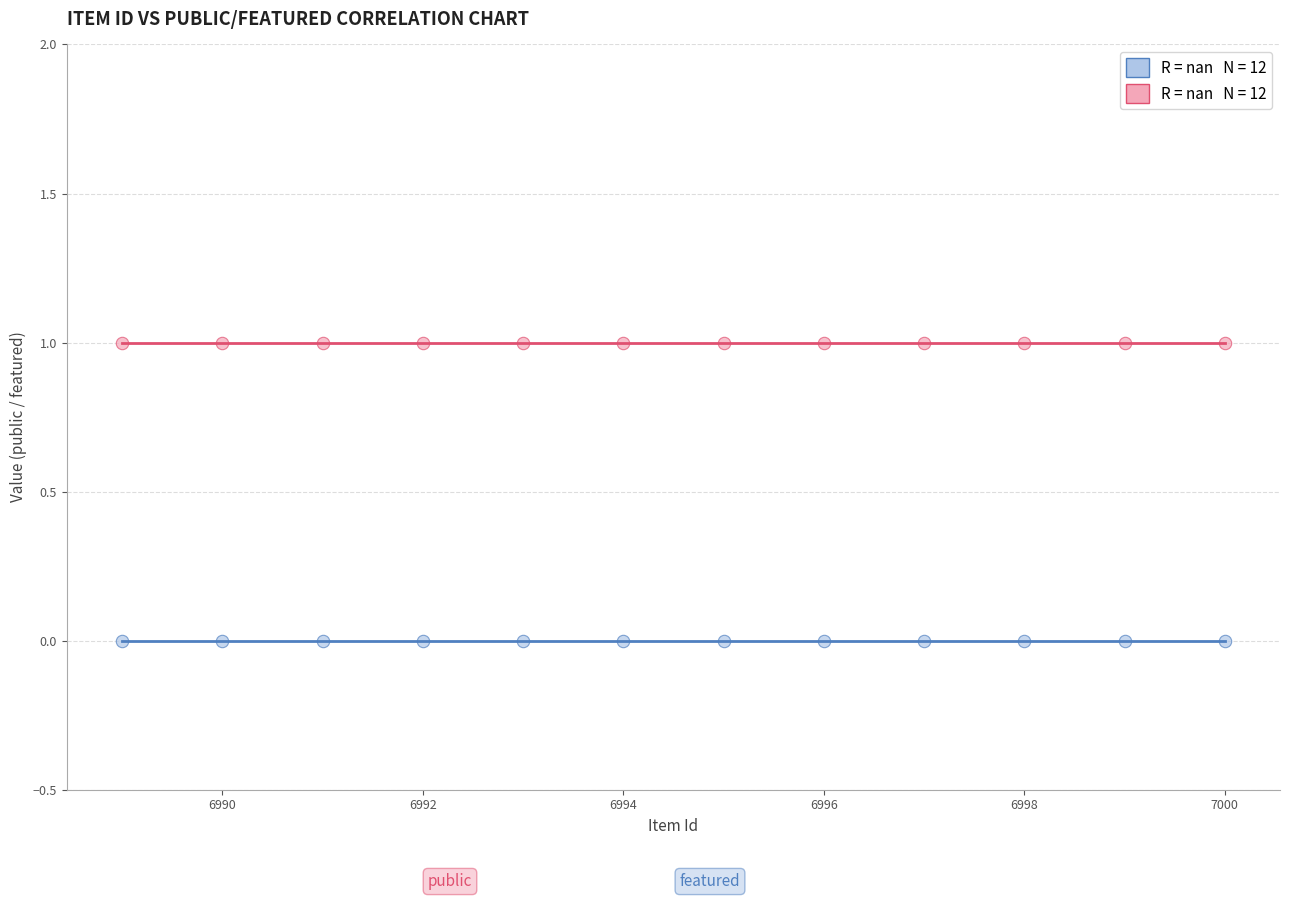

How many points are shown in the scatter plot?

24